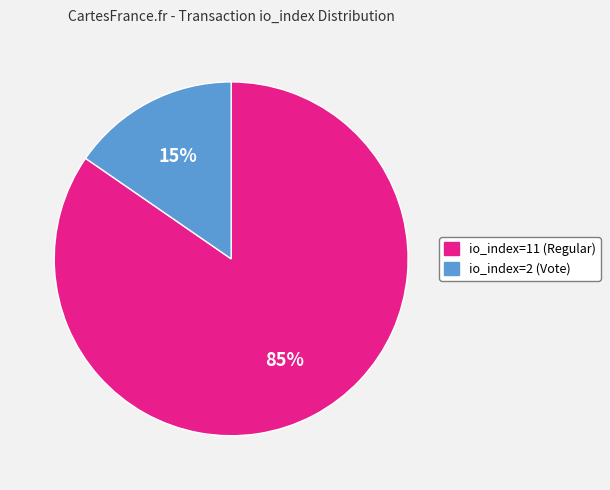

To the nearest percent, what is the combined percentage of io_index=2 (Vote) and io_index=11 (Regular)?

100%